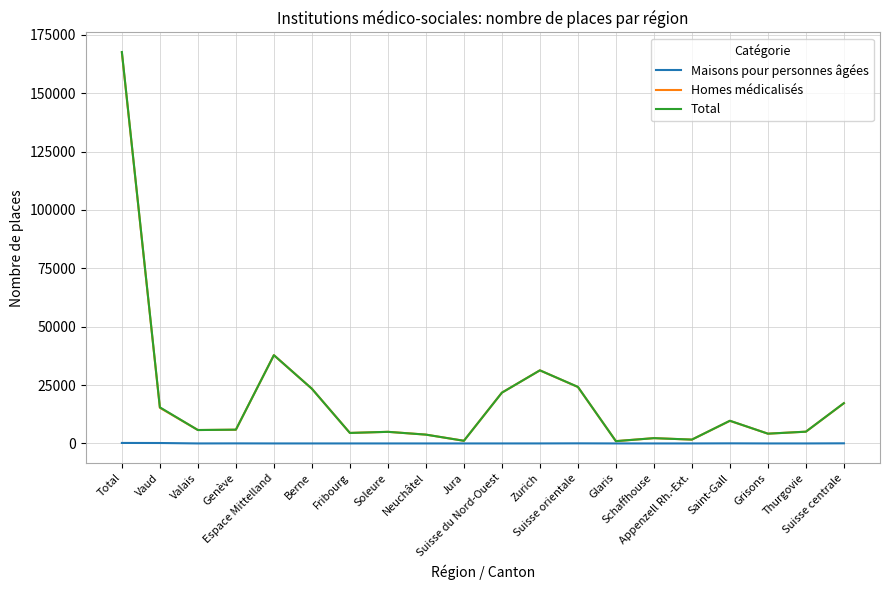

How many lines are shown in the chart?

3